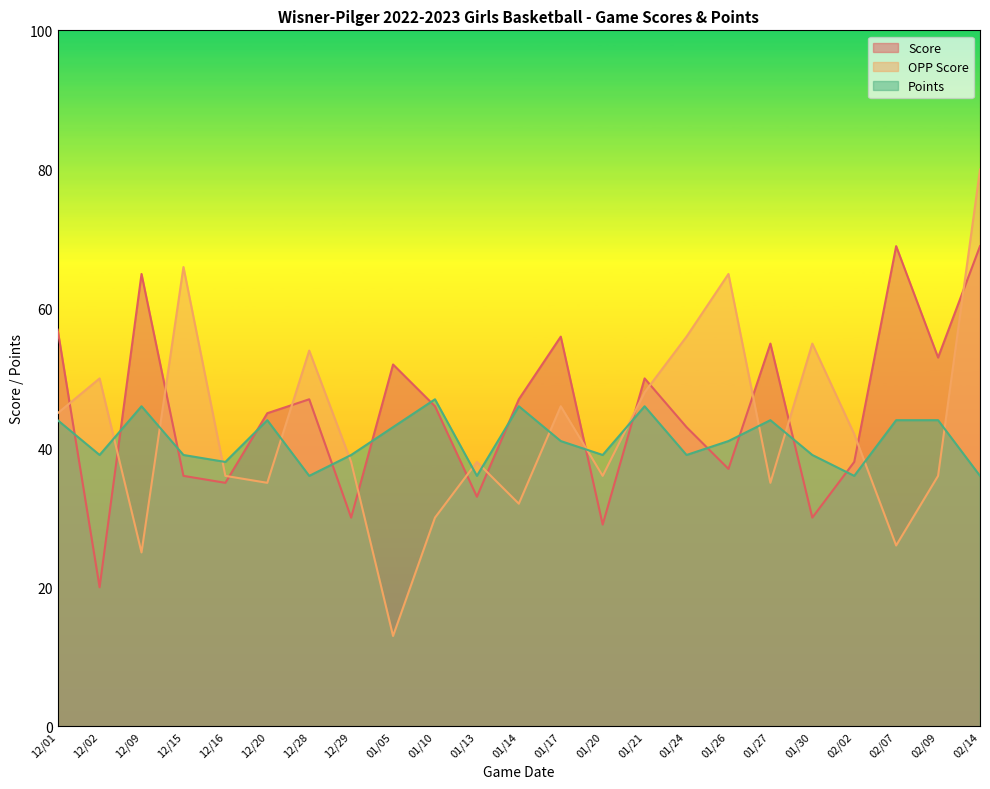

How many data points in Points are above 41?

10